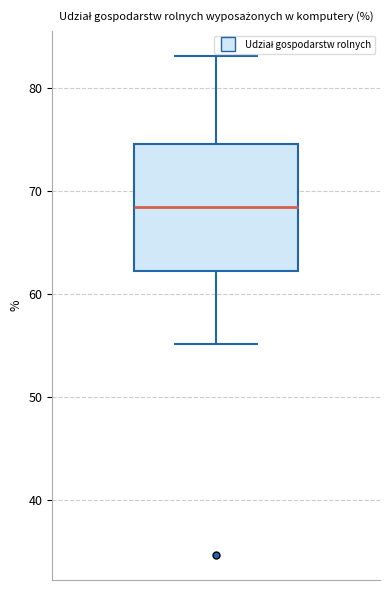

Read this box plot against the y-axis: the position of the median line, the range covered by the box, and the ends of both whiskers. The values are not printed on the chart, so give them approximately, as read against the axis.

median 68, box 62 to 75, whiskers 55 to 83